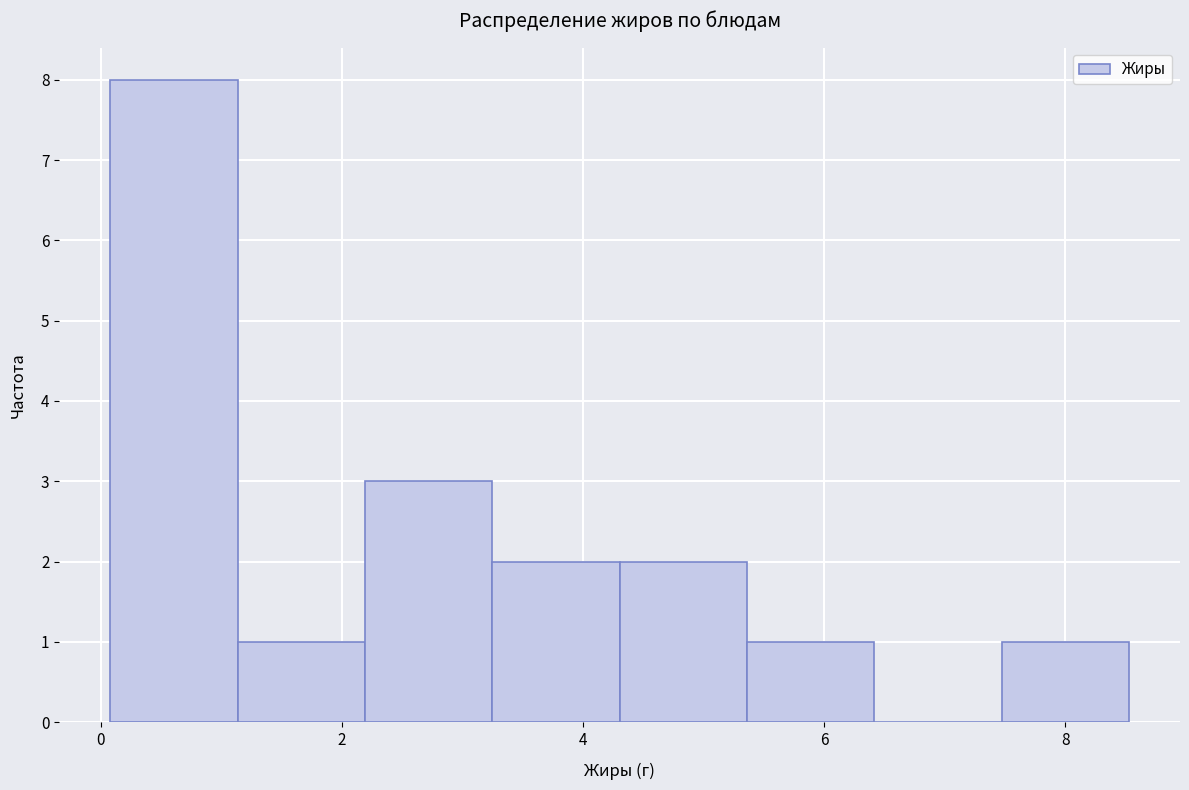

Over which range of the x-axis is the bar tallest?

0.0 to 1.2